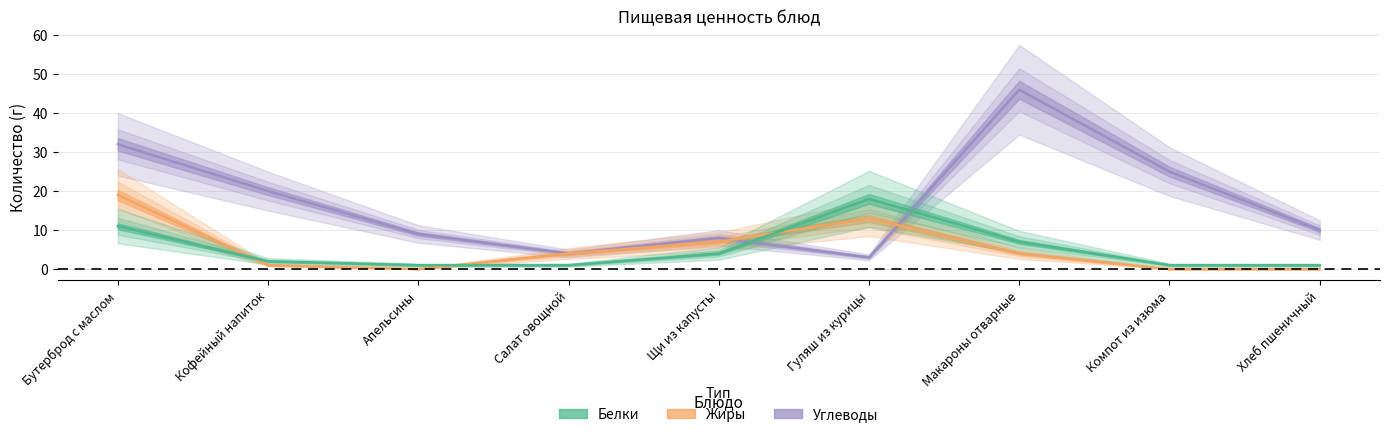

What is the value of the Углеводы point at the 6th from the left?

3